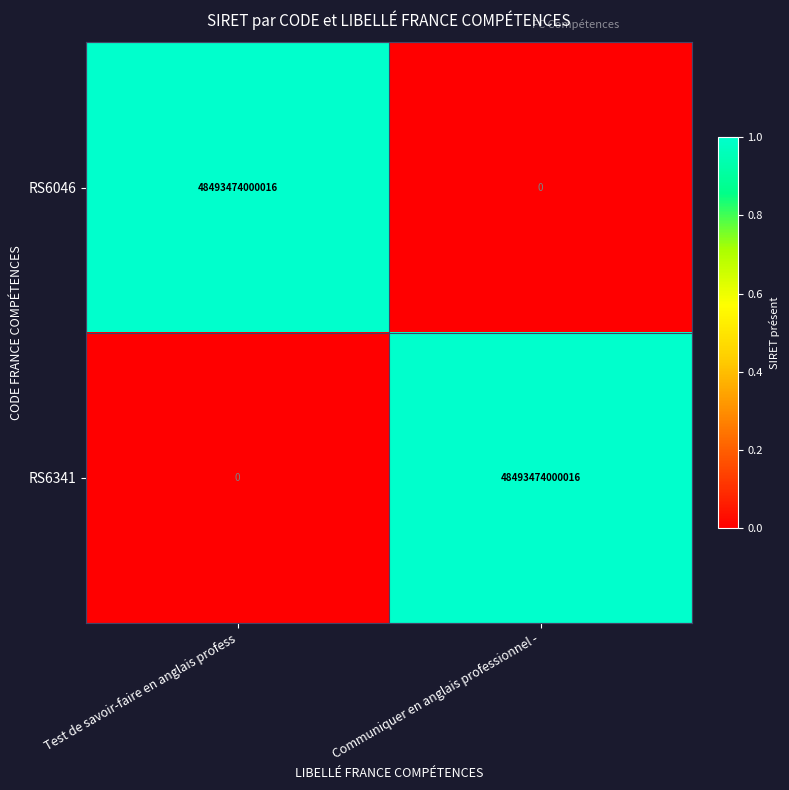

Is the value of RS6341 at Communiquer en anglais professionnel - greater than the value of RS6046 at Communiquer en anglais professionnel -?

Yes